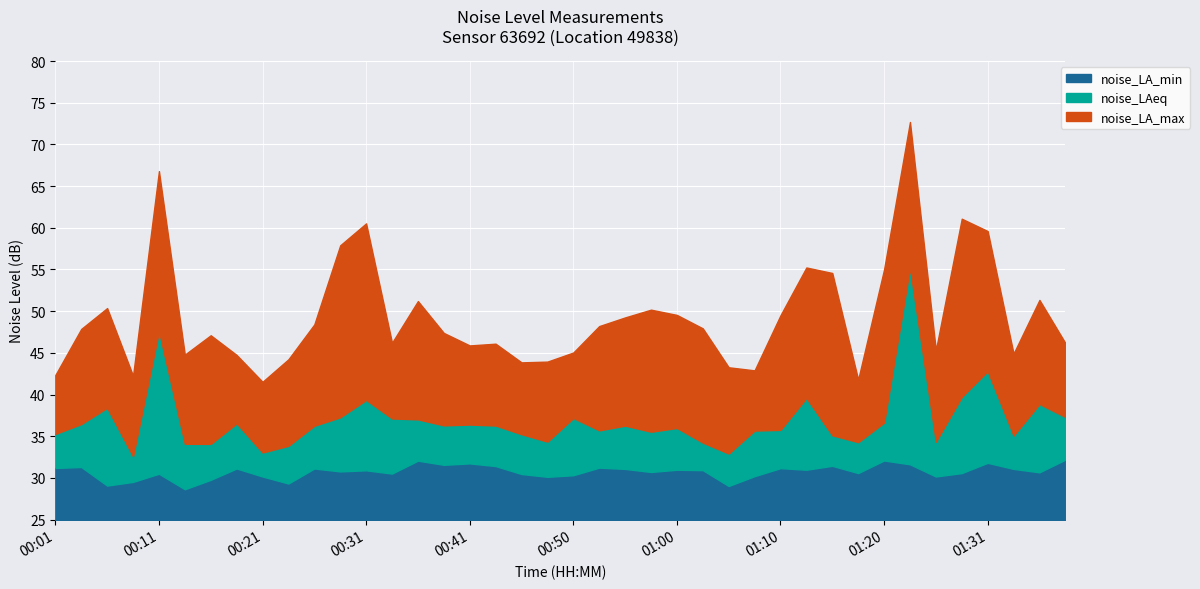

True or false: noise_LAeq and noise_LA_max cross at least once.

False